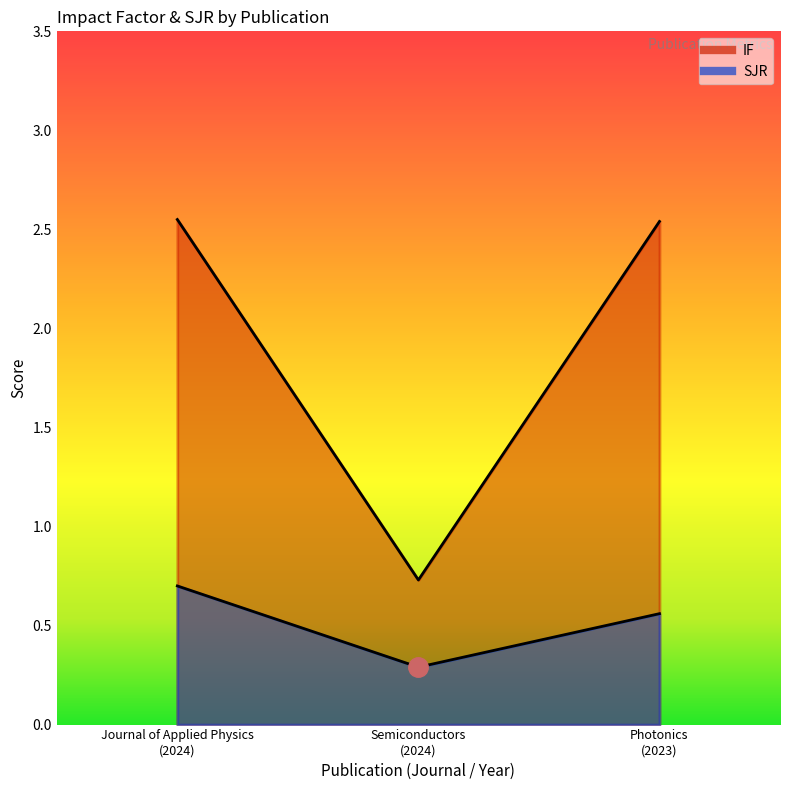

Reading right to left, list all the values displayed in this chart.

IF: 2.5	0.7	2.5
SJR: 0.6	0.3	0.7